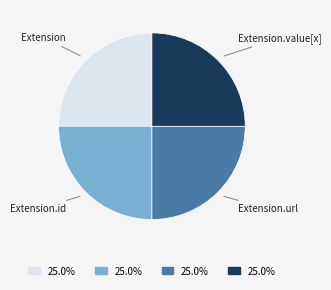

How many slices are in this pie chart?

4